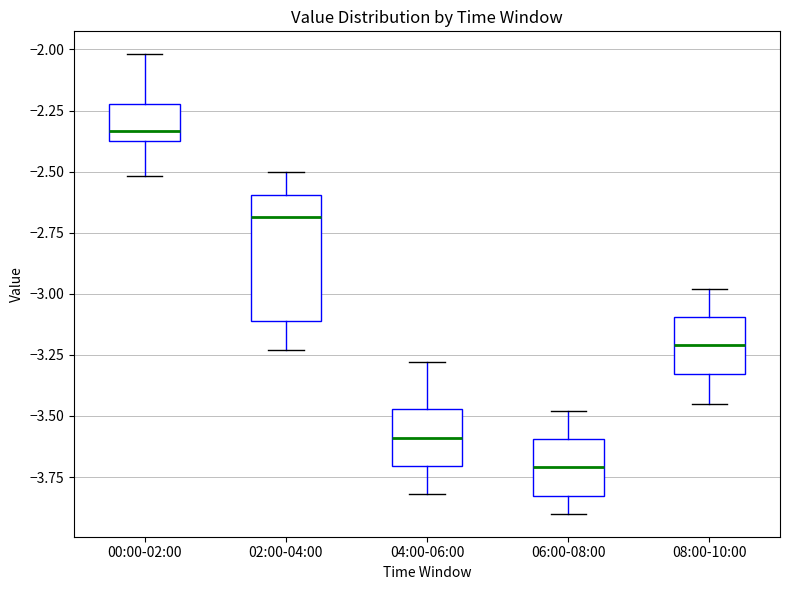

Where is the lower edge of the box for 02:00-04:00 on the y-axis? The values are not printed on the chart, so give them approximately, as read against the axis.

-3.10